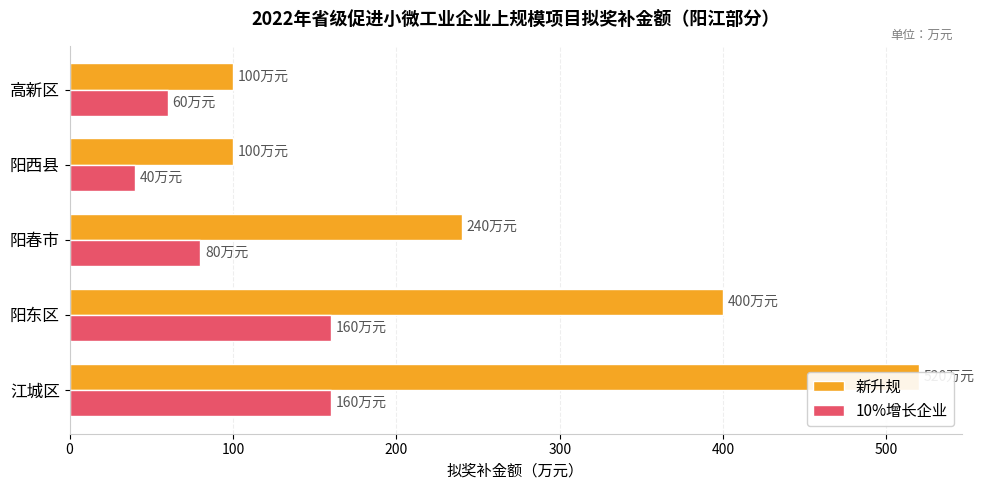

Reading left to right, extract all data points from this chart.

新升规: 520	400	240	100	100
10%增长企业: 160	160	80	40	60